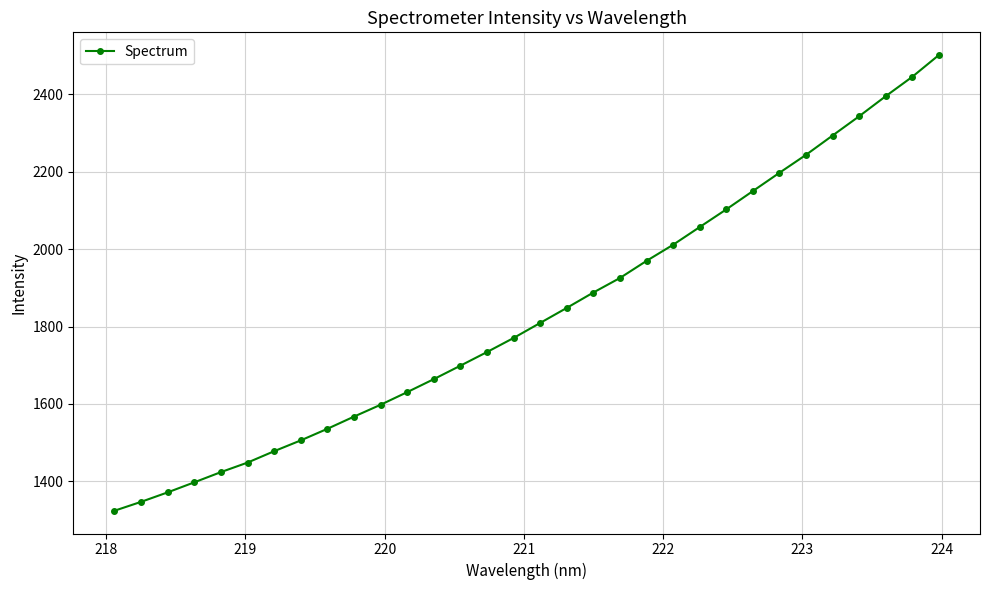

True or false: the data has more than 2 interior local peaks.

False